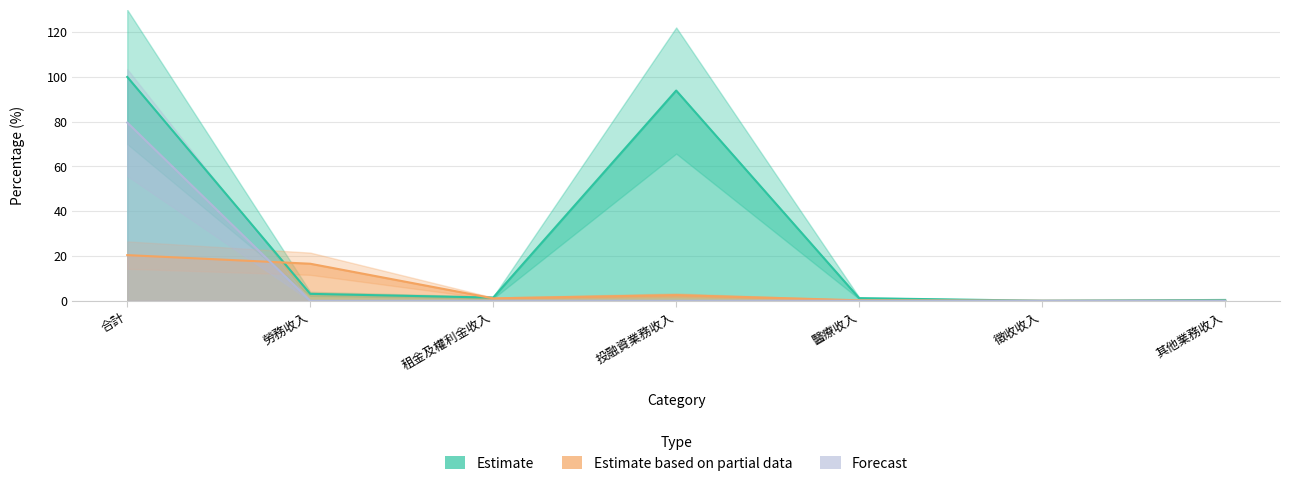

The value of 業務收入 at 其他業務收入 is 0.1. True or false?

False